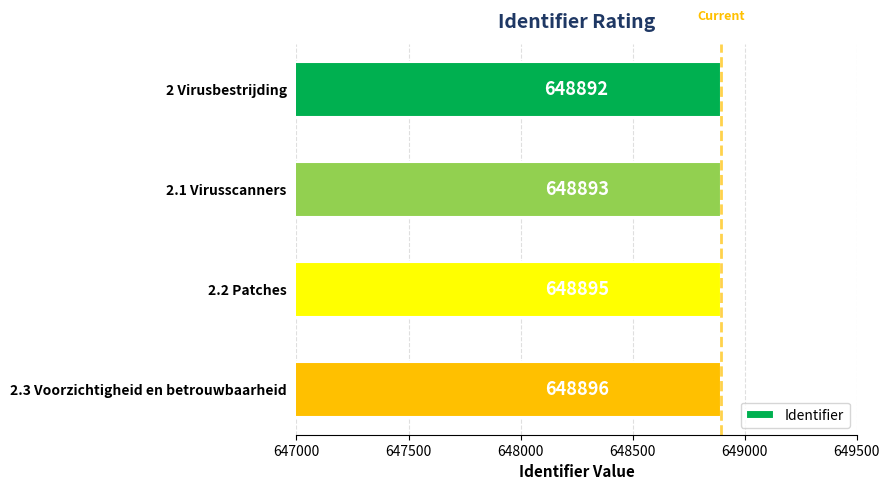

Reading top to bottom, transcribe all the data shown in this chart.

2 Virusbestrijding=648892	2.1 Virusscanners=648893	2.2 Patches=648895	2.3 Voorzichtigheid en betrouwbaarheid=648896